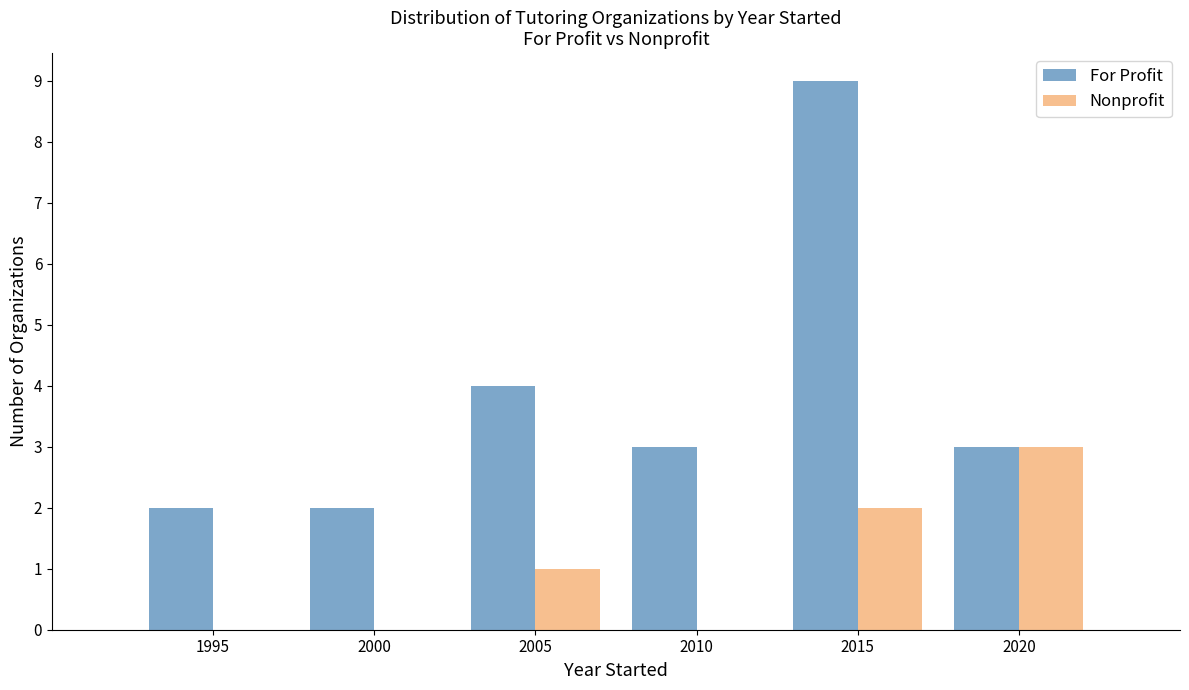

Reading right to left, what are all the values shown in this chart?

For Profit: 2020=3	2015=9	2010=3	2005=4	2000=2	1995=2
Nonprofit: 2020=3	2015=2	2010=0	2005=1	2000=0	1995=0